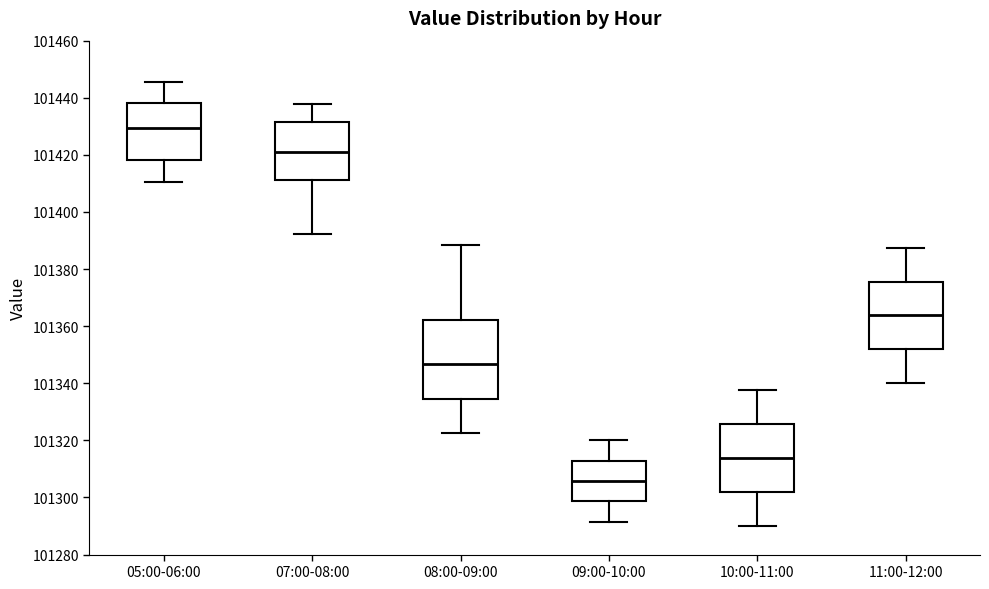

Which box's median line is the highest?

05:00-06:00